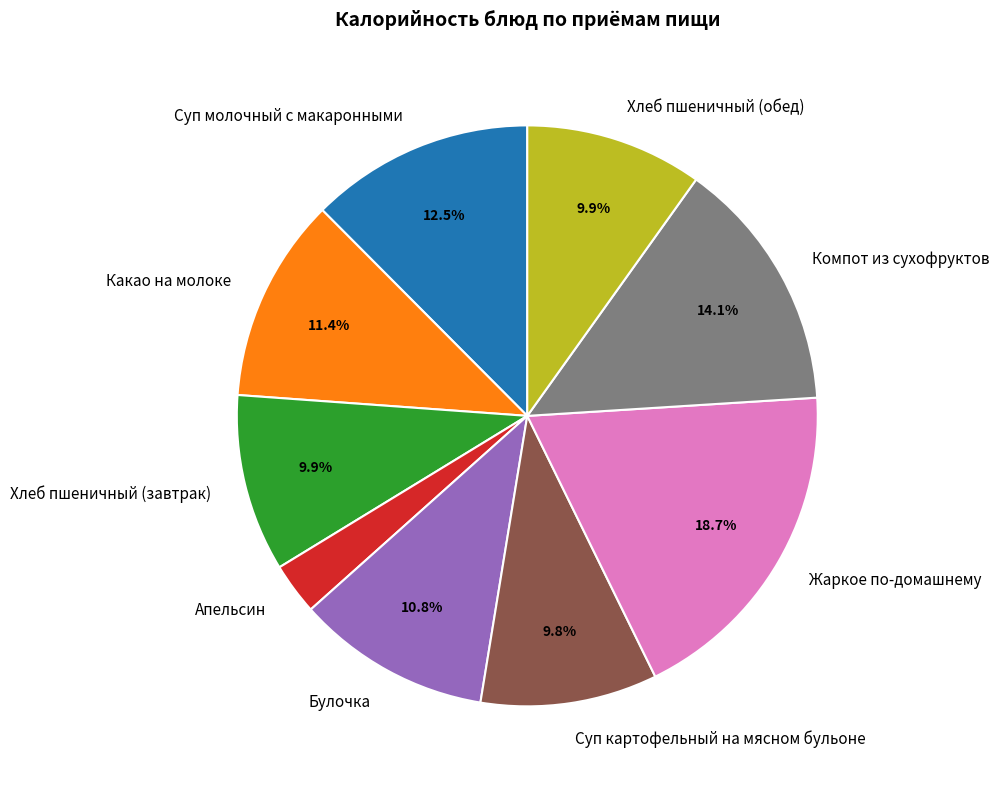

To the nearest percent, what percentage of the pie is Хлеб пшеничный (завтрак)?

10%